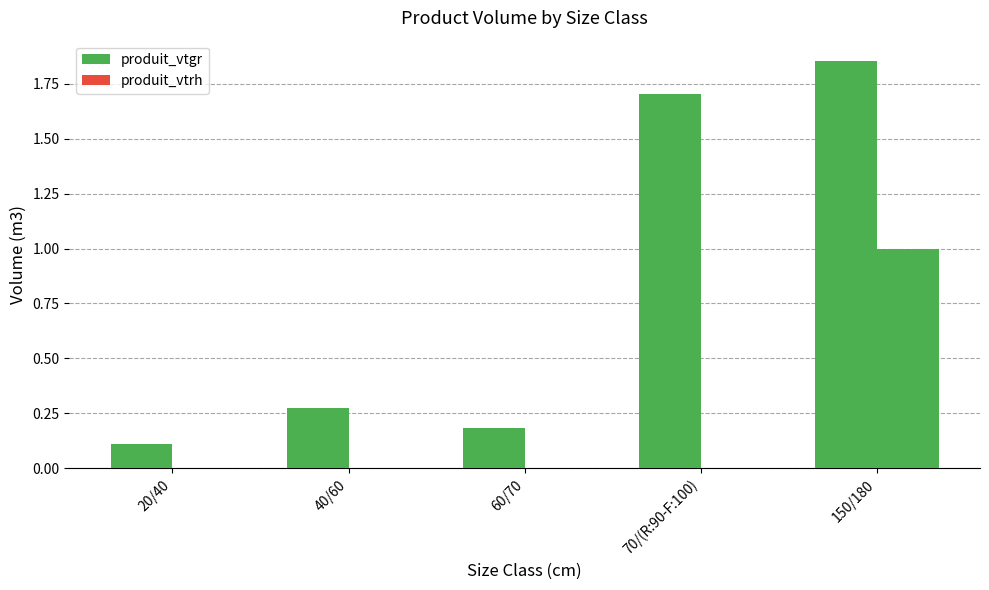

Does the chart contain stacked bars?

No